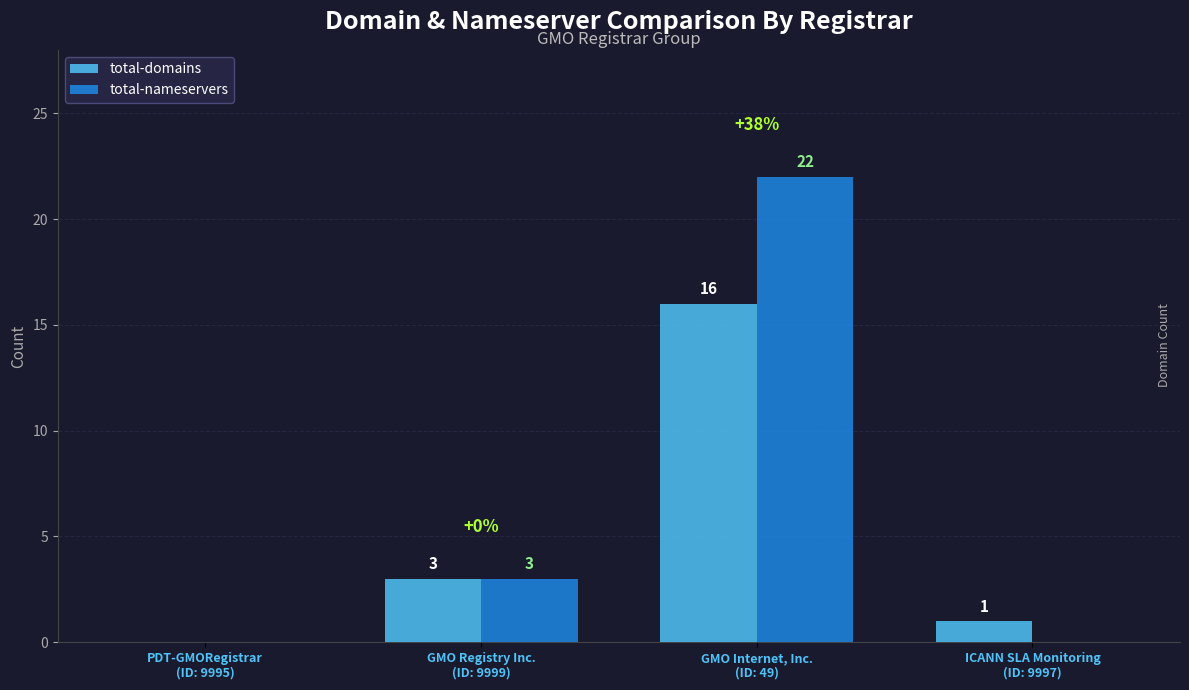

Reading right to left, transcribe all the data shown in this chart.

total-domains: 1	16	3	0
total-nameservers: 0	22	3	0